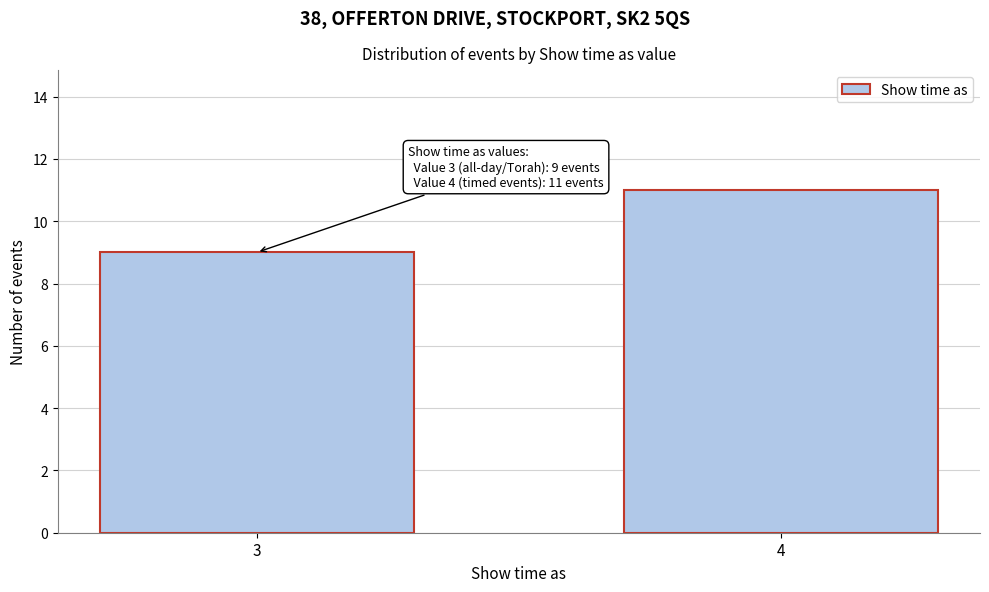

Reading left to right, what are all the values shown in this chart?

9	11